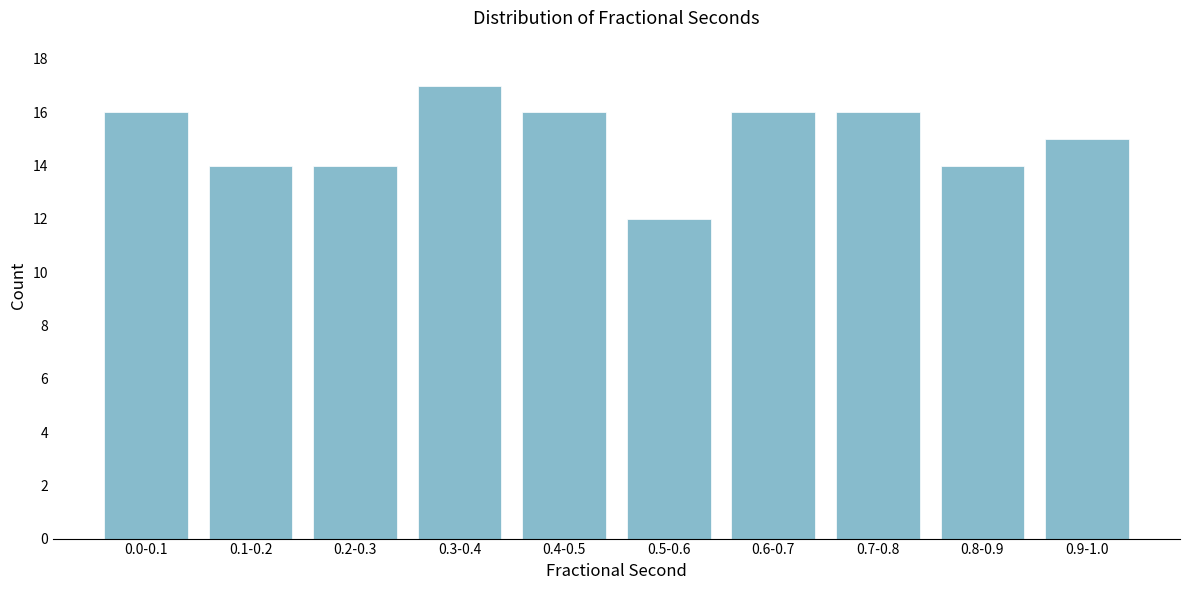

Reading left to right, transcribe all the data shown in this chart.

16	14	14	17	16	12	16	16	14	15